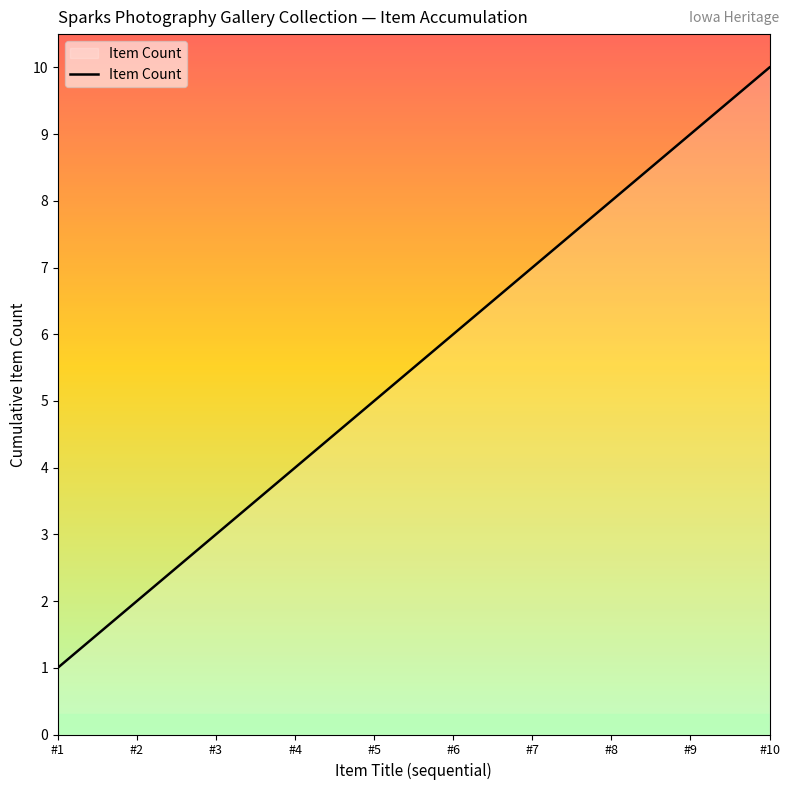

Rank the categories by value from highest to lowest.

#10, #9, #8, #7, #6, #5, #4, #3, #2, #1